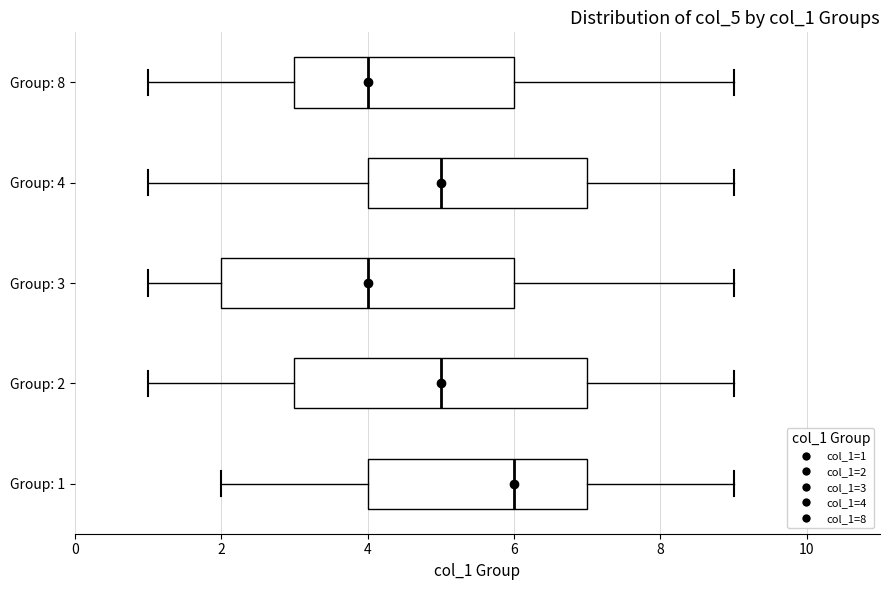

Where does the left whisker of the box for Group: 8 end on the x-axis? The values are not printed on the chart, so give them approximately, as read against the axis.

1